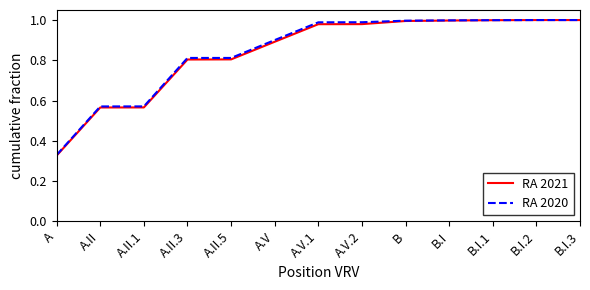

Is this an area chart (filled region under the line)?

No